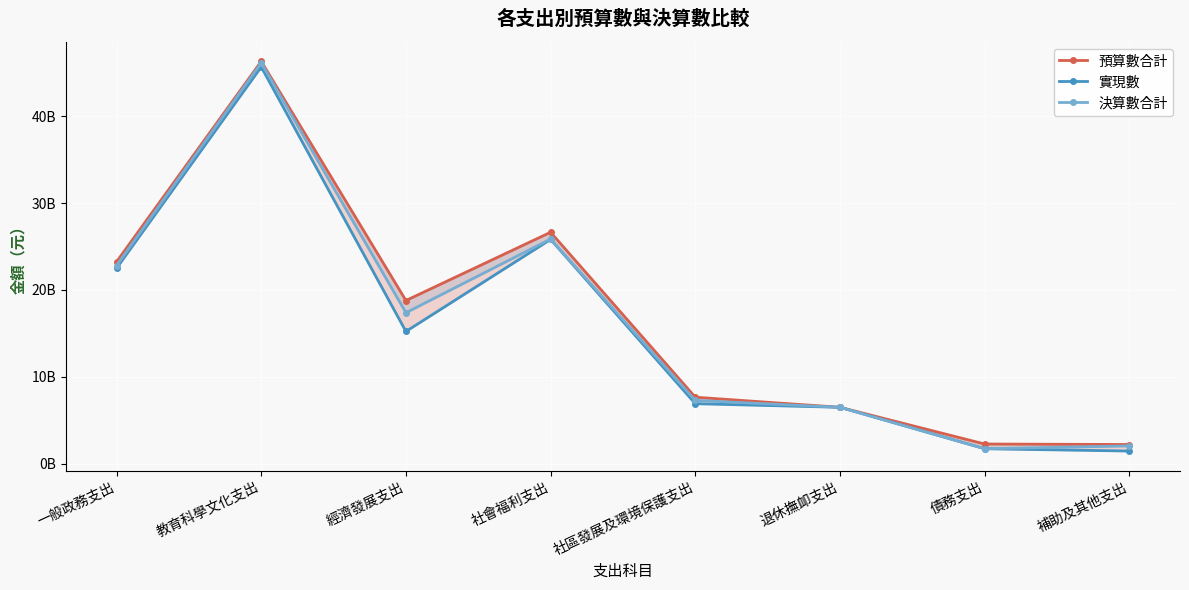

True or false: 預算數合計 and 決算數合計 cross at least once.

False